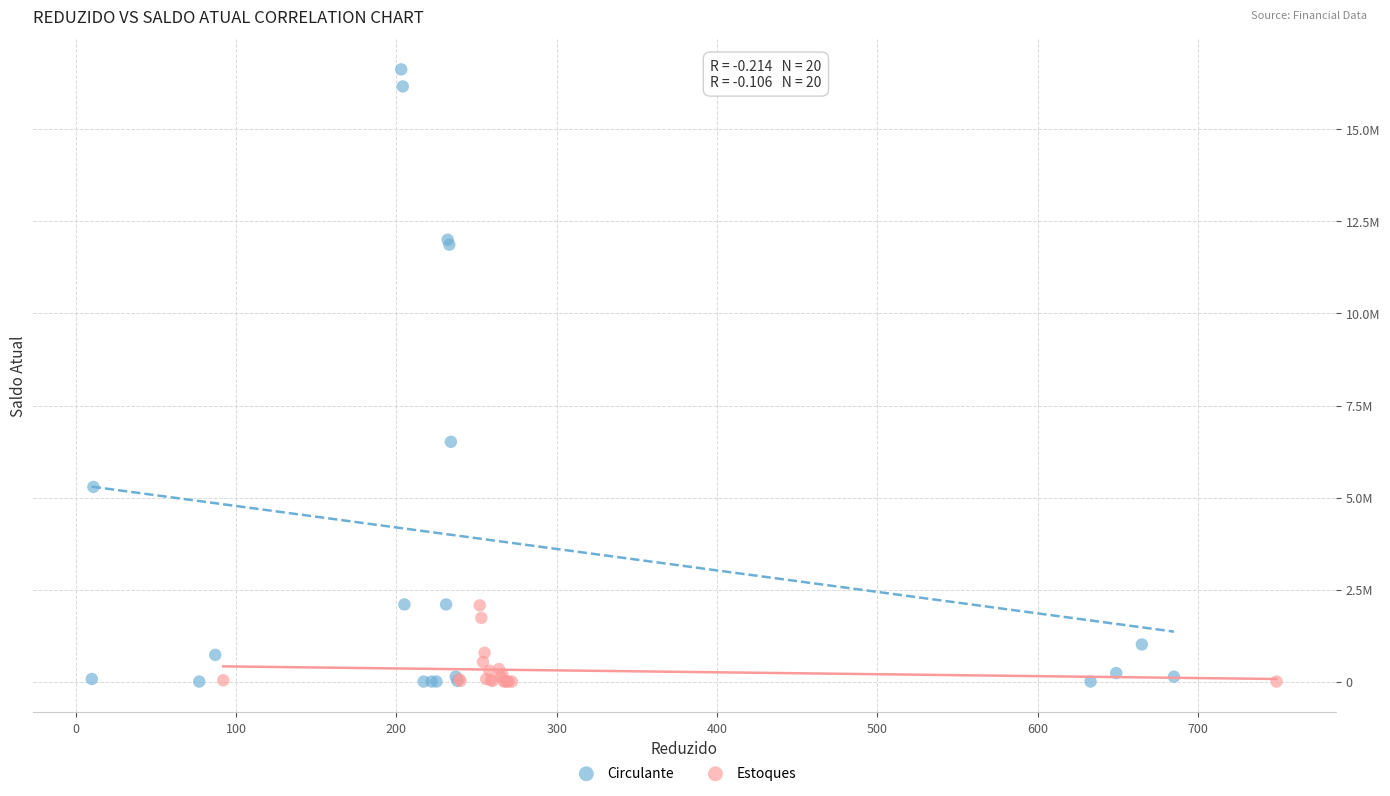

Which series has the largest Y range (max minus min)?

Circulante